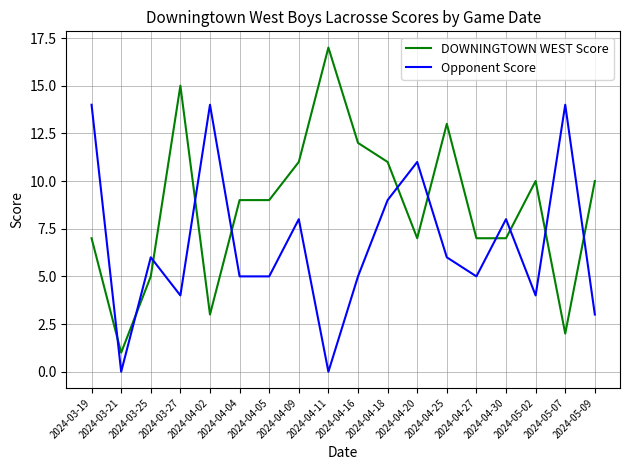

At how many categories does at least one series exceed 4?

17